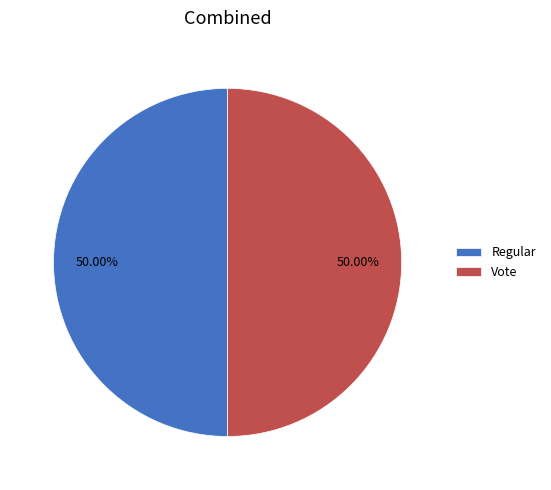

How many segments does this pie chart have?

2